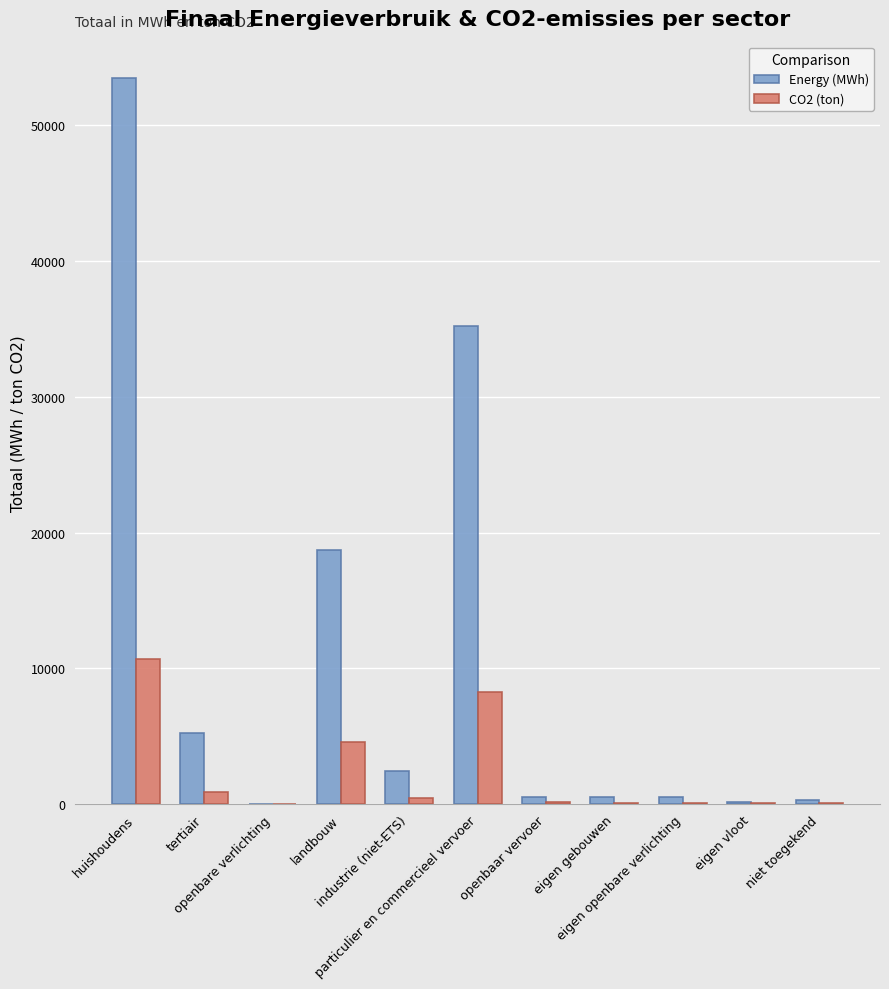

What is the maximum value for Energy (MWh)?

53484.9